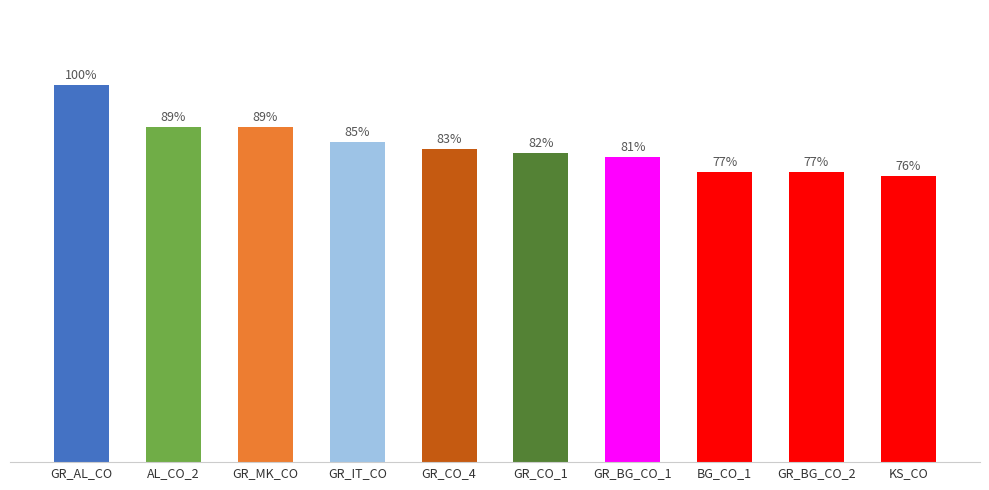

Where does the data first go above 83?

GR_AL_CO